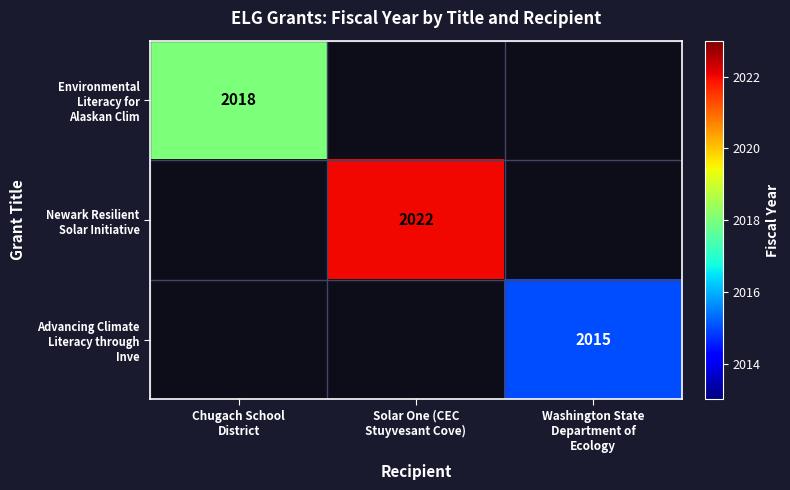

Is the value of Environmental Literacy for Alaskan Clim at Washington State Department of Ecology greater than the value of Newark Resilient Solar Initiative at Solar One (CEC Stuyvesant Cove)?

No